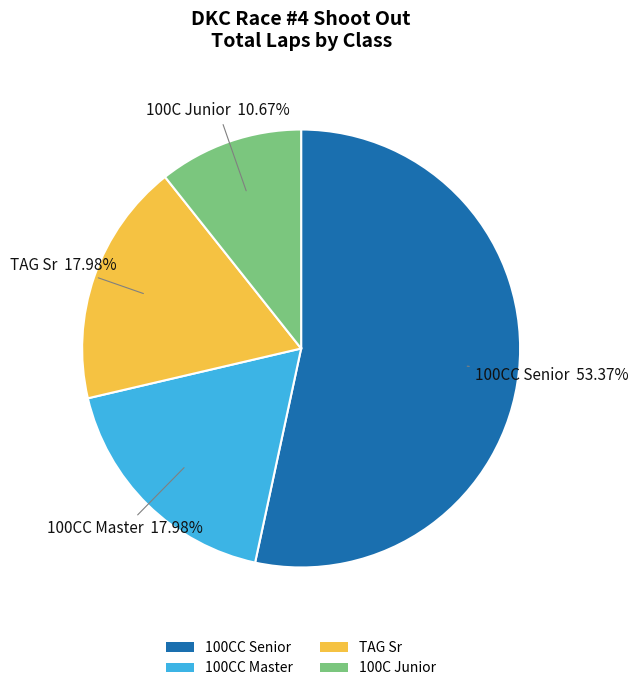

Do 100CC Senior and TAG Sr together represent more than half of the pie?

Yes